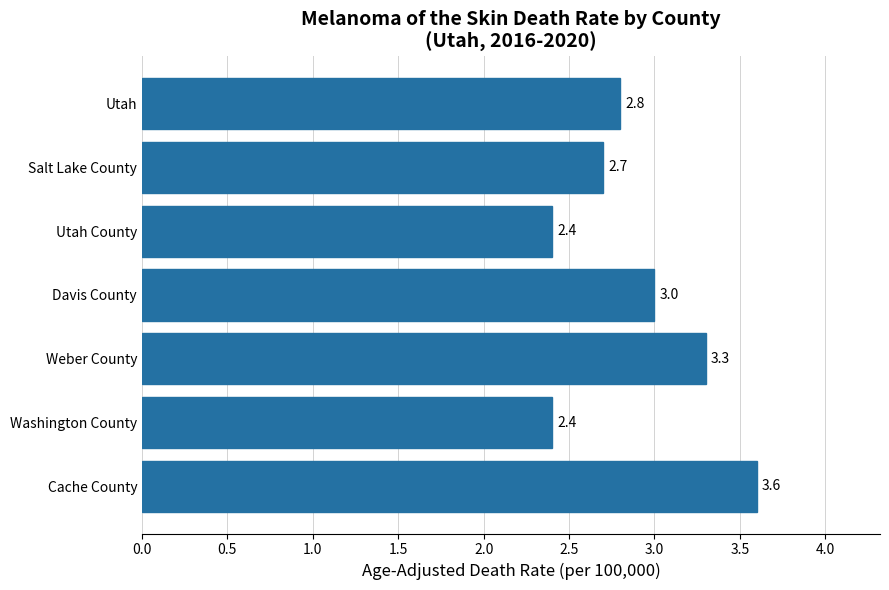

The value at Utah County is 0.6. True or false?

False